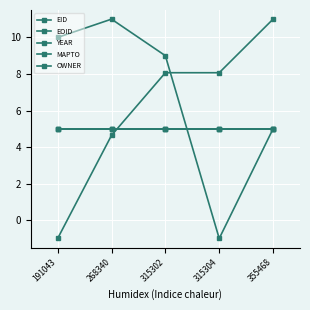

Which category has the lowest value in the OWNER series?

191043